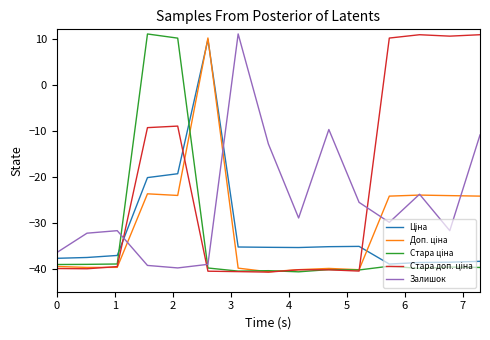

Rank the series by their maximum value, from lowest to highest.

Ціна, Доп. ціна, Стара доп. ціна, Стара ціна, Залишок